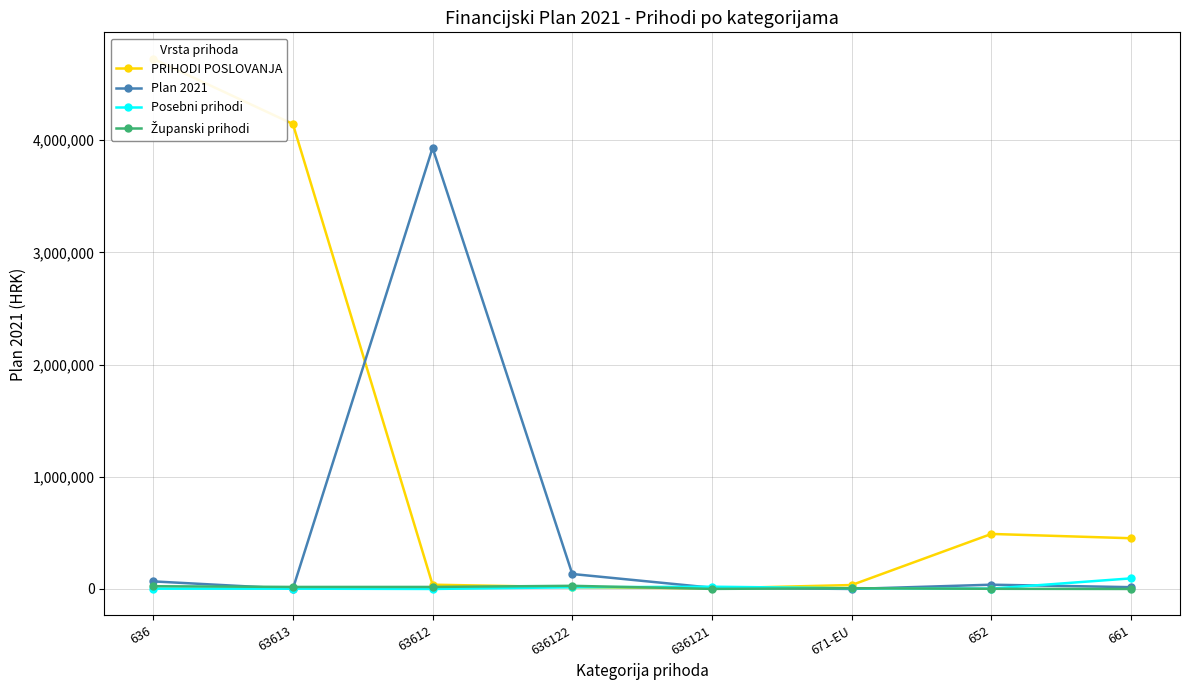

Reading left to right, what are all the values shown in this chart?

PRIHODI POSLOVANJA: 636=4725211.1	63613=4144499.0	63612=37968.8	636122=16000.0	636121=5000.0	671-EU=35000.0	652=490420.9	661=451970.9
Plan 2021: 636=67500.0	63613=1400.0	63612=3931232.9	636122=133366.1	636121=11000.0	671-EU=0.0	652=37968.8	661=16000.0
Posebni prihodi: 636=2500.0	63613=2500.0	63612=0.0	636122=15000.0	636121=20000.0	671-EU=6264.9	652=3000.0	661=94385.7
Županski prihodi: 636=24336.0	63613=18000.0	63612=18000.0	636122=28000.0	636121=593.0	671-EU=6823.5	652=1456.0	661=0.0